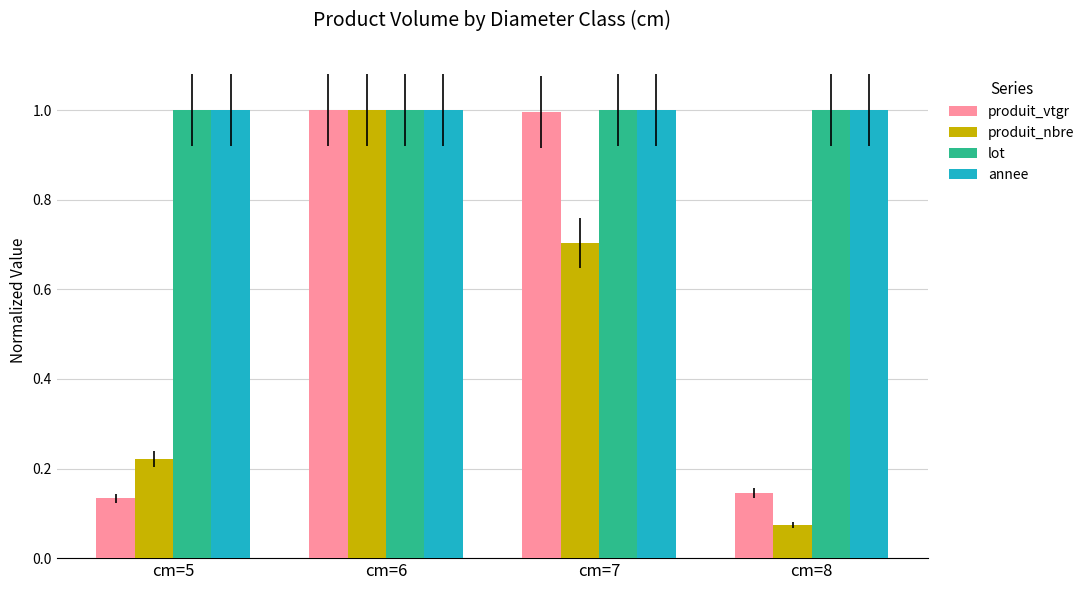

At which category is the sum across all series the highest?

cm=6